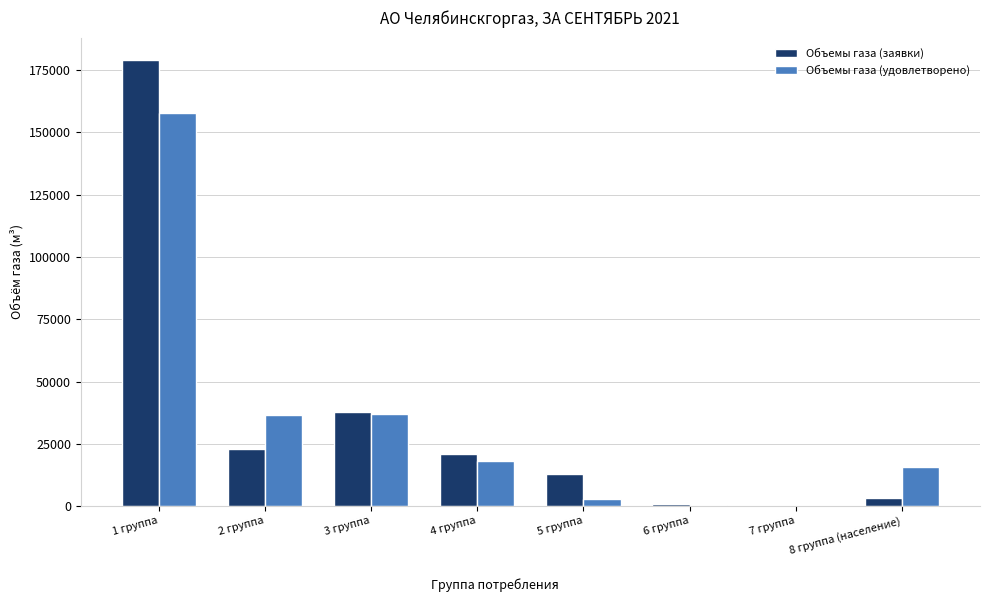

Is it true that Объемы газа (заявки) equals 54530.2 at 3 группа?

False